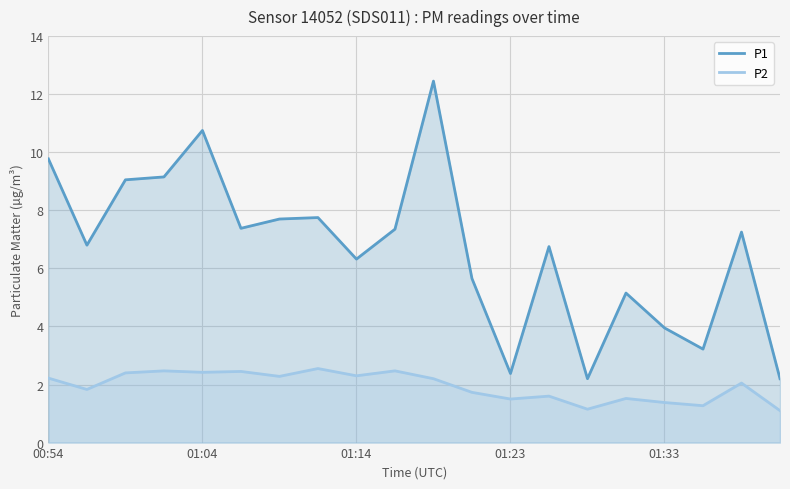

What is the difference between the maximum and minimum values in the P2 series?

1.4